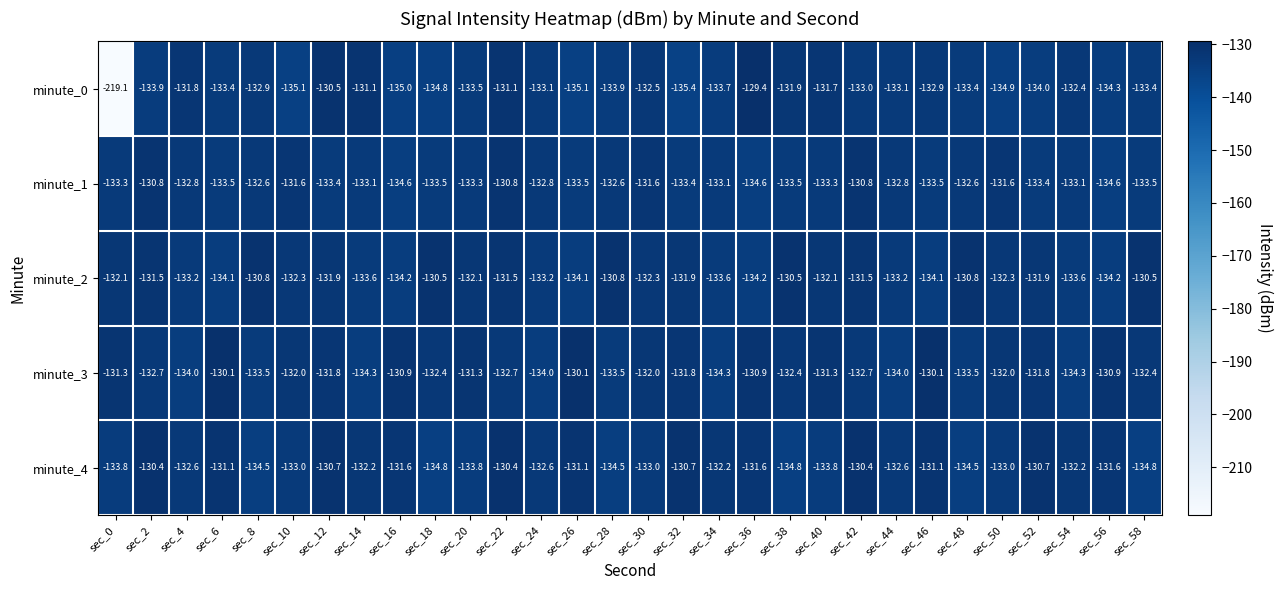

Which category has the lowest value across all series?

sec_0